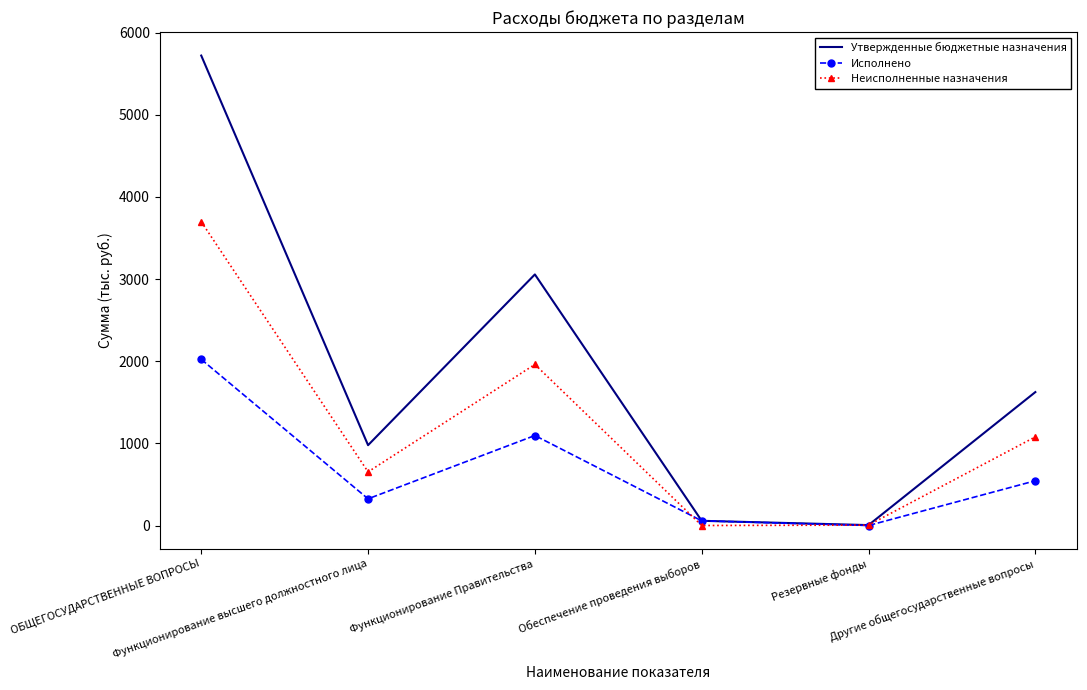

True or false: Исполнено has a value of 1095.5 at Функционирование Правительства.

True